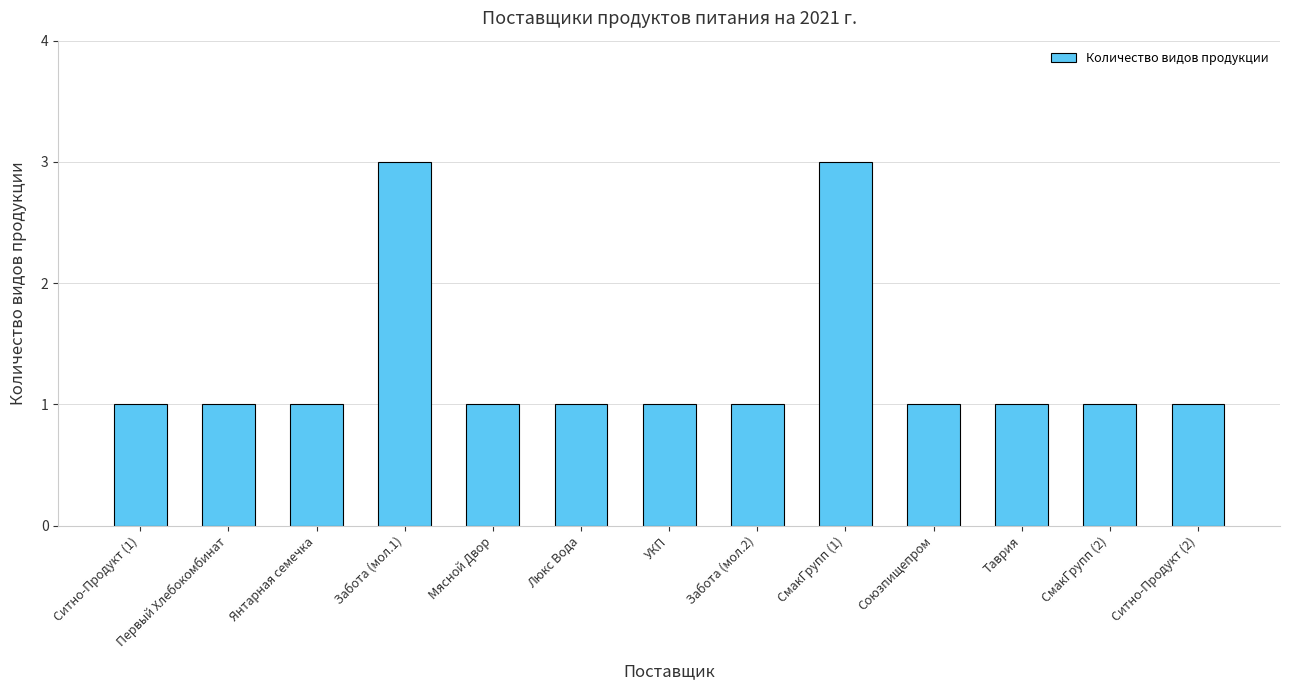

The chart shows a value of 1 at СмакГрупп (1). True or false?

False